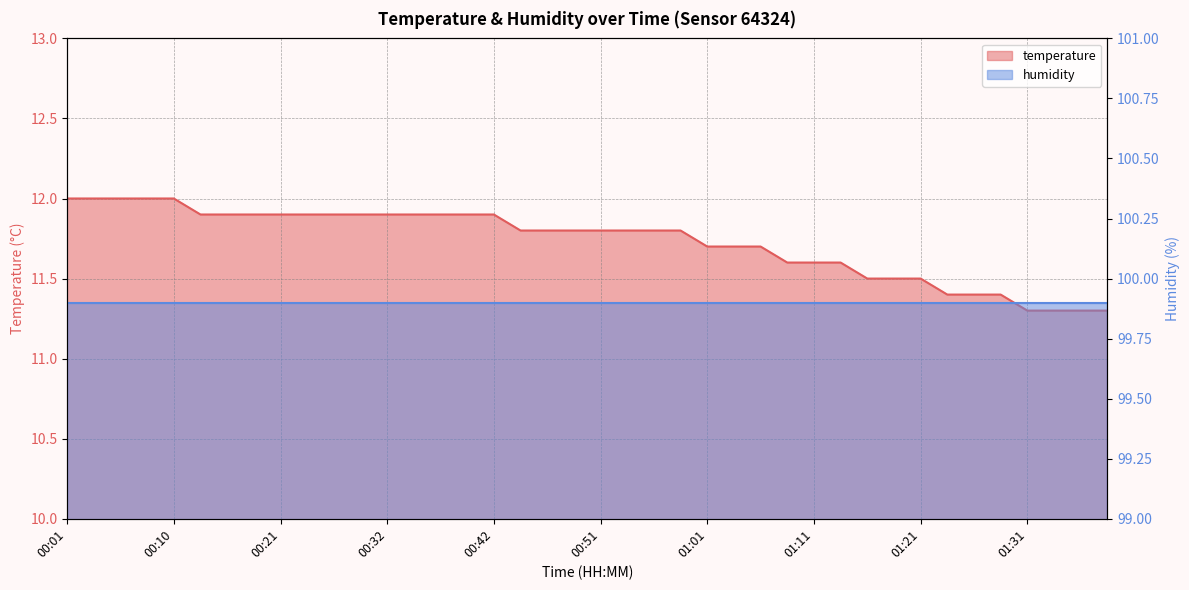

Where is the data nearest to the value 11?

01:31